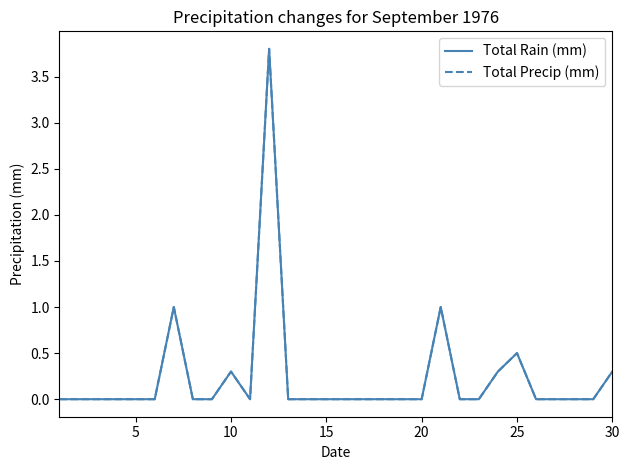

Which series has the largest range (max minus min)?

Total Rain (mm)